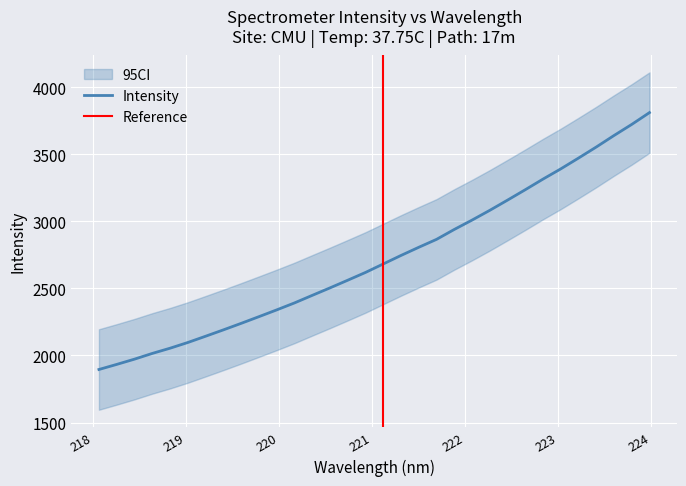

How many data points does each series have?

32